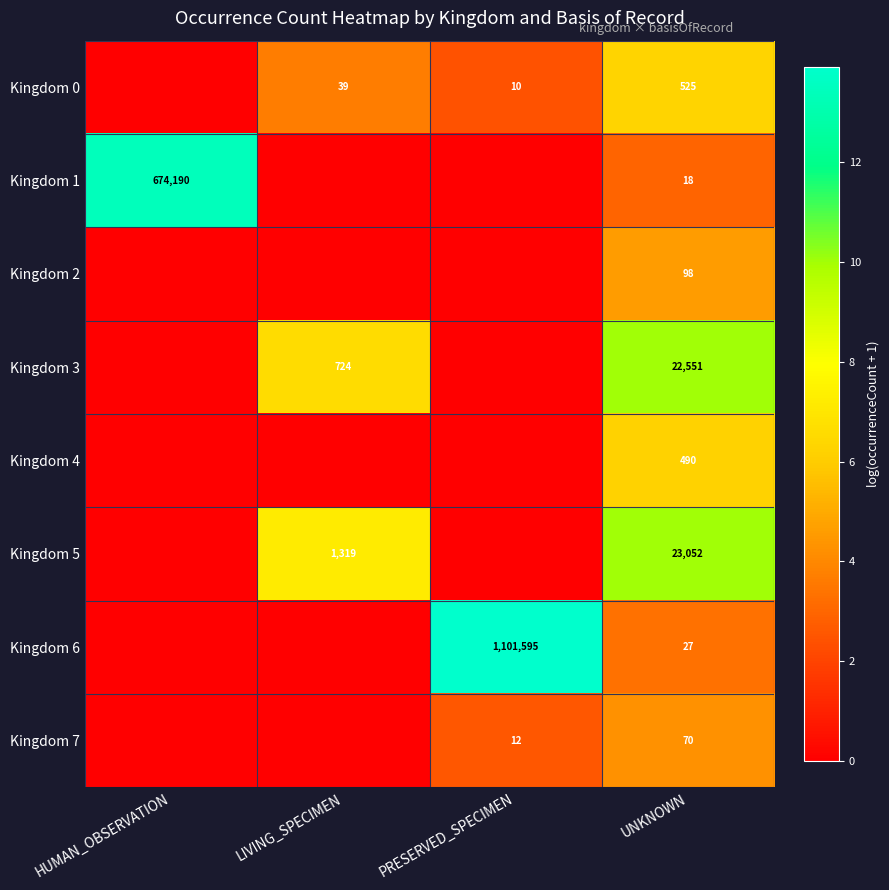

The value of Kingdom 7 at UNKNOWN is 36. True or false?

False